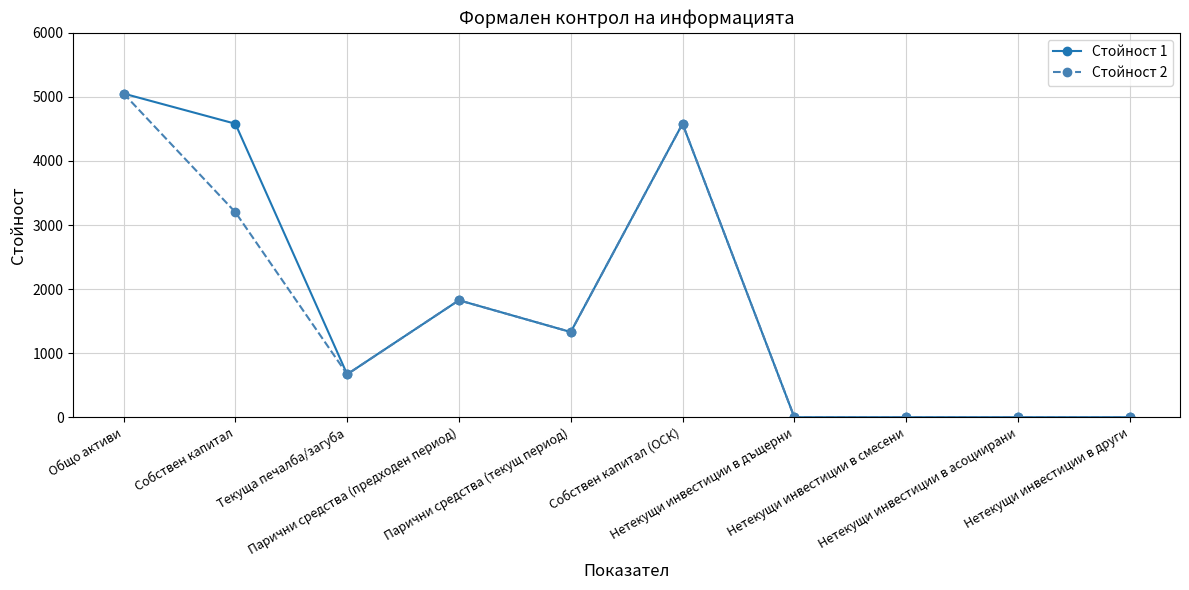

Is it true that Стойност 1 equals 5052 at Общо активи?

True